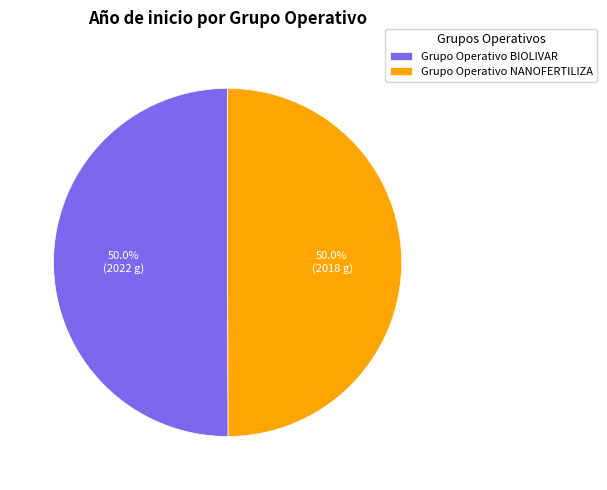

Approximately how many times larger is the value at Grupo Operativo BIOLIVAR compared to Grupo Operativo NANOFERTILIZA?

1.0